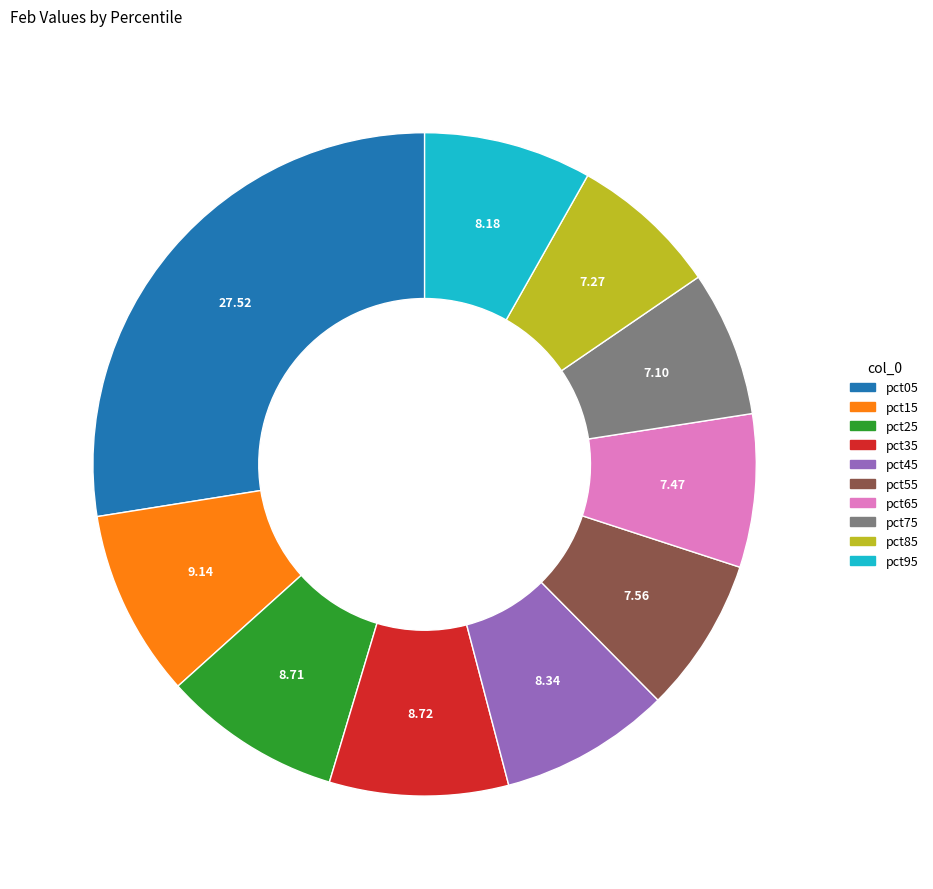

True or false: pct35 accounts for 20% of the total.

False